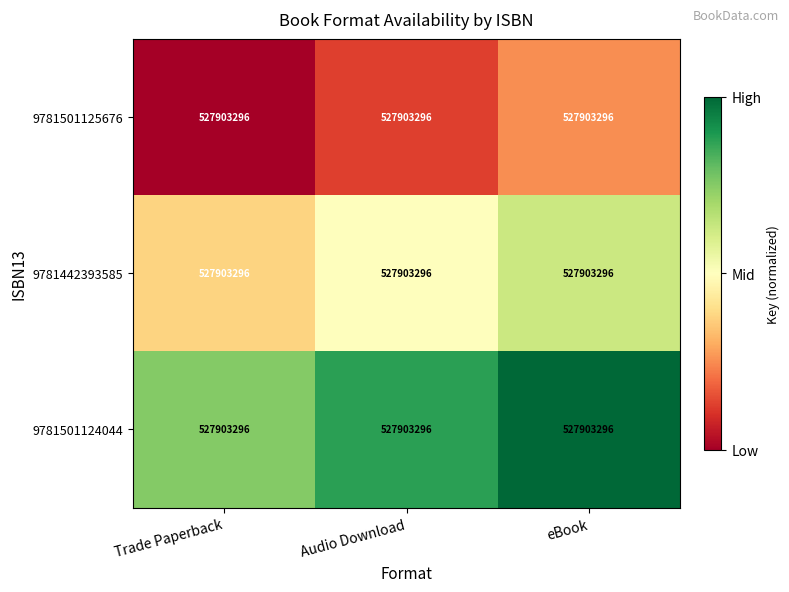

Rank the categories by 9781442393585 value from lowest to highest.

Trade Paperback, Audio Download, eBook